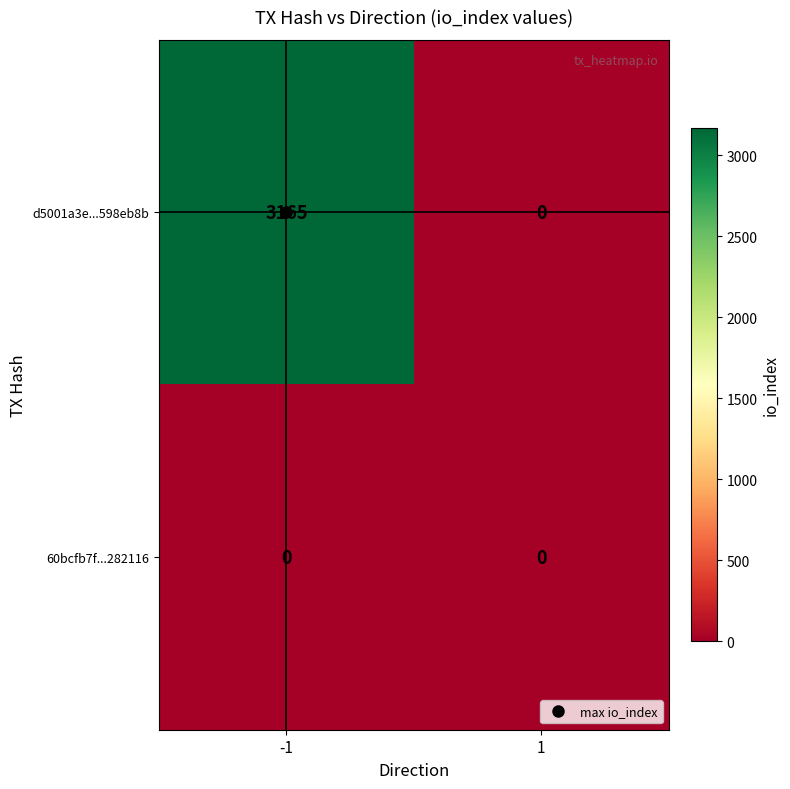

How many positive values does the d5001a3e...598eb8b series have?

1